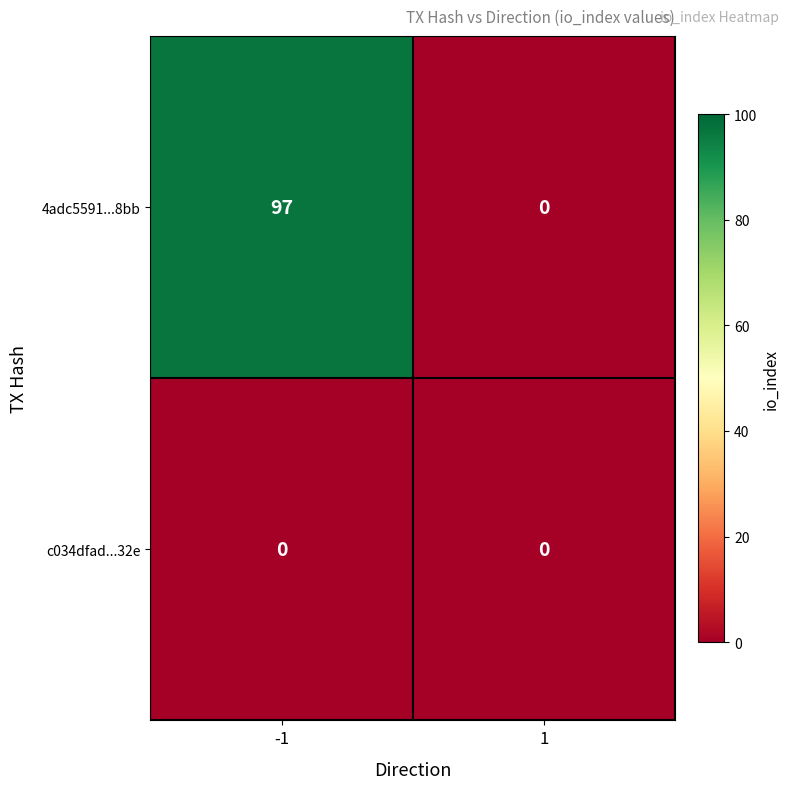

List the series in order of their peak value, highest first.

4adc5591...8bb, c034dfad...32e